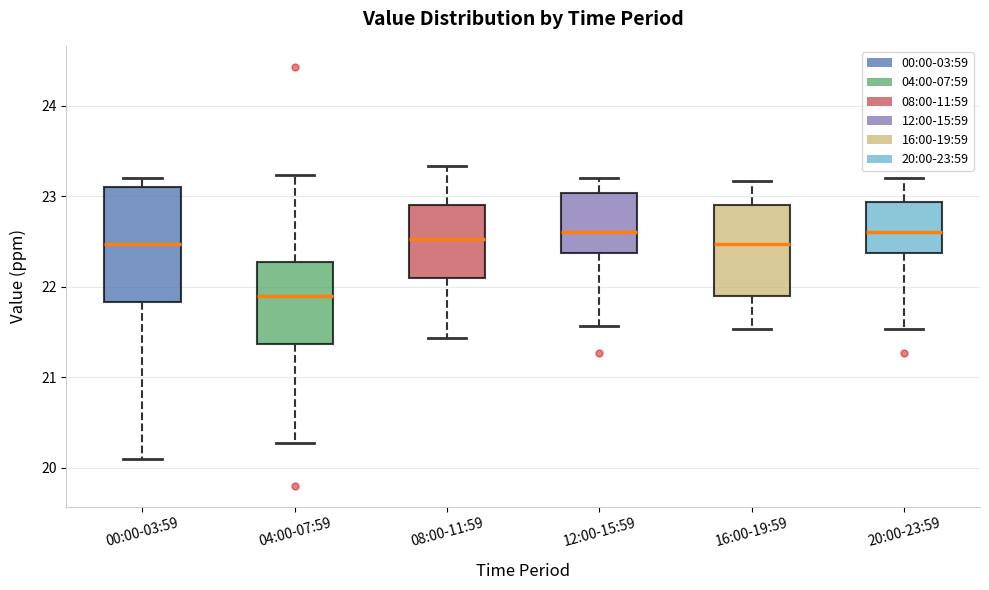

Reading left to right, read every box against the y-axis: the position of its median line, the range the box covers, and the ends of its whiskers. The values are not printed on the chart, so give them approximately, as read against the axis.

00:00-03:59: median 22.5, box 21.8 to 23.1, whiskers 20.1 to 23.2
04:00-07:59: median 21.9, box 21.4 to 22.3, whiskers 20.3 to 23.2
08:00-11:59: median 22.5, box 22.1 to 22.9, whiskers 21.4 to 23.3
12:00-15:59: median 22.6, box 22.4 to 23.0, whiskers 21.6 to 23.2
16:00-19:59: median 22.5, box 21.9 to 22.9, whiskers 21.5 to 23.2
20:00-23:59: median 22.6, box 22.4 to 22.9, whiskers 21.5 to 23.2